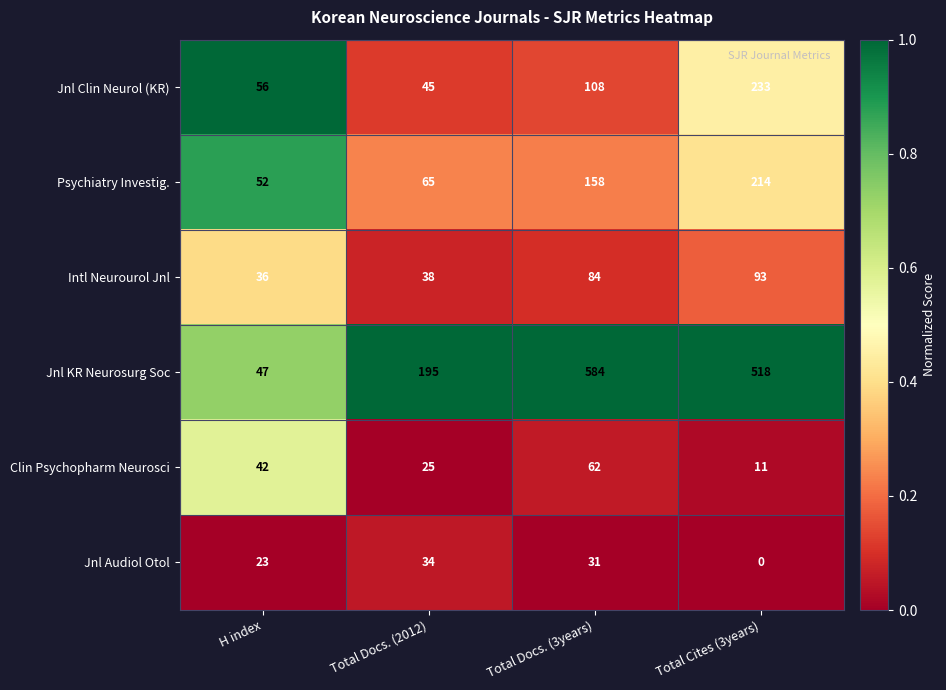

What is the spread (max minus min) of values at H index?

33